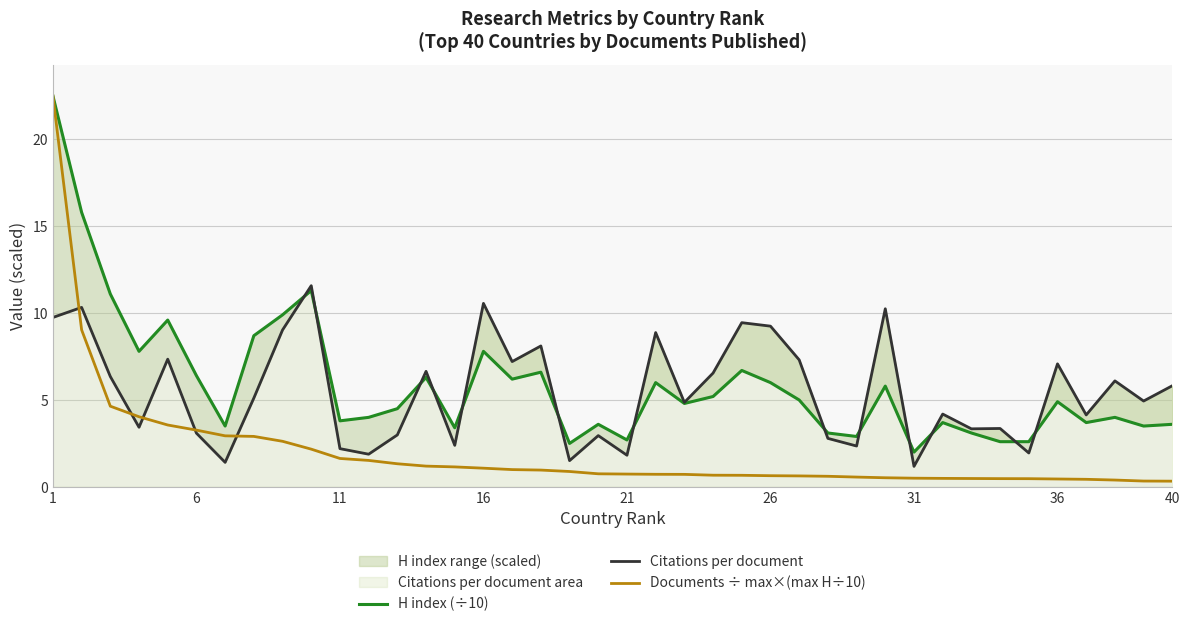

What is the maximum value for Documents ÷ max×(max H÷10)?

22.5